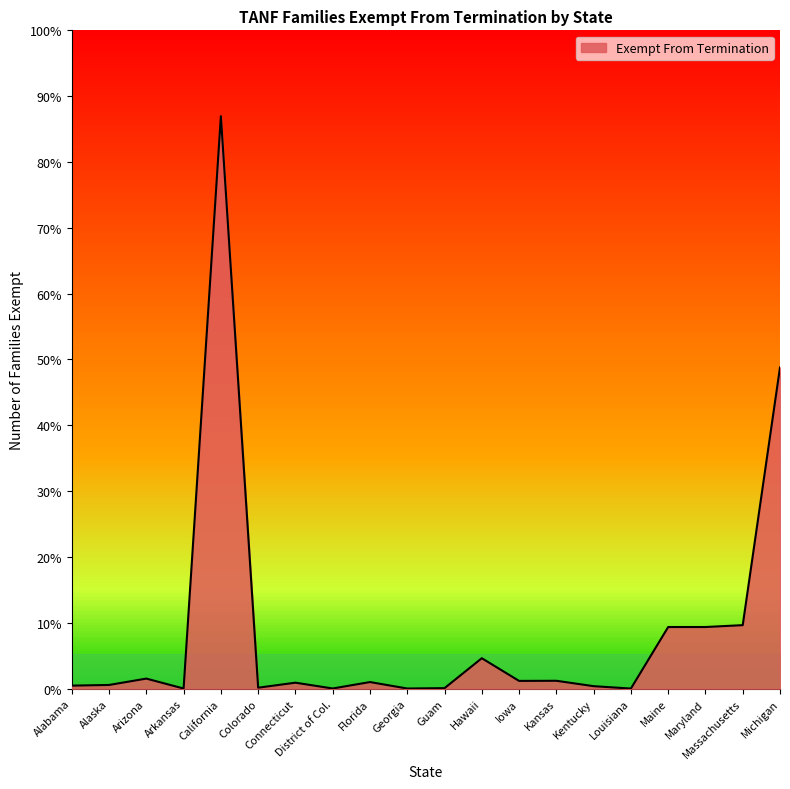

Is this an area chart (filled region under the line)?

Yes